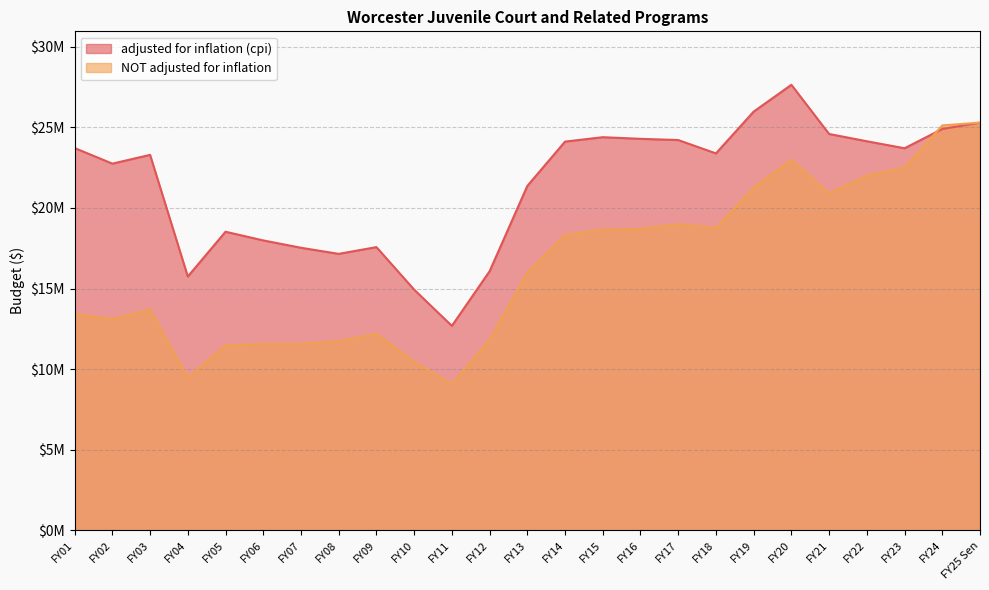

Reading left to right, extract all data points from this chart.

adjusted for inflation (cpi): 23718611	22751250	23295376	15747449	18526319	17987544	17531905	17152878	17572542	14933554	12685843	16073864	21367654	24118321	24391867	24290754	24214994	23387054	25979143	27643056	24591187	24139939	23705722	24903017	25296828
NOT adjusted for inflation: 13420591	13101187	13710040	9472286	11478631	11565823	11565822	11735562	12191061	10462218	9063812	11821774	15980039	18317806	18658118	18704229	18992783	18754597	21265155	22984763	20915217	22002217	22508501	25123168	25296828